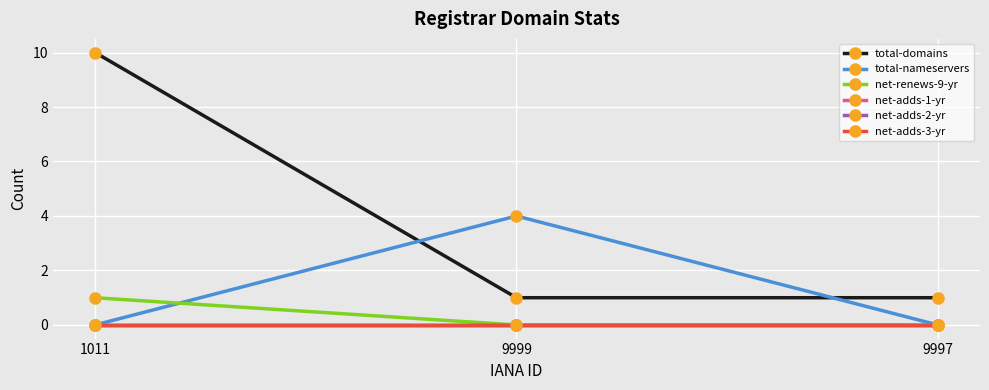

What is the maximum value shown in the chart?

10